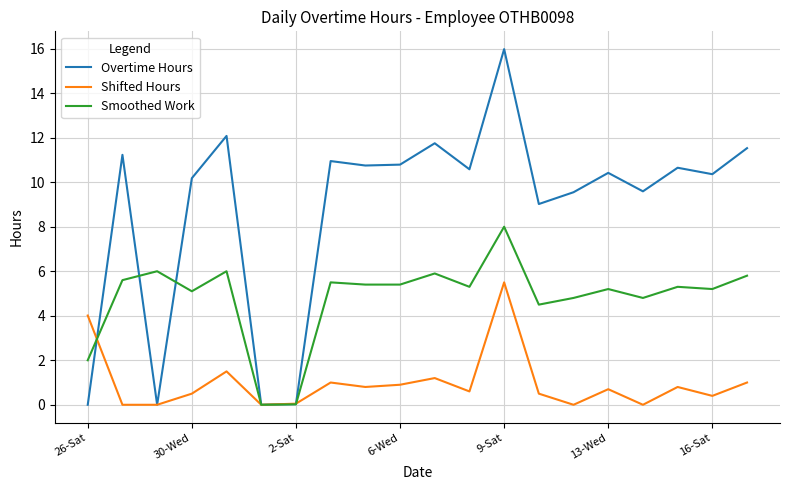

Which series has the largest total across all categories?

Overtime Hours